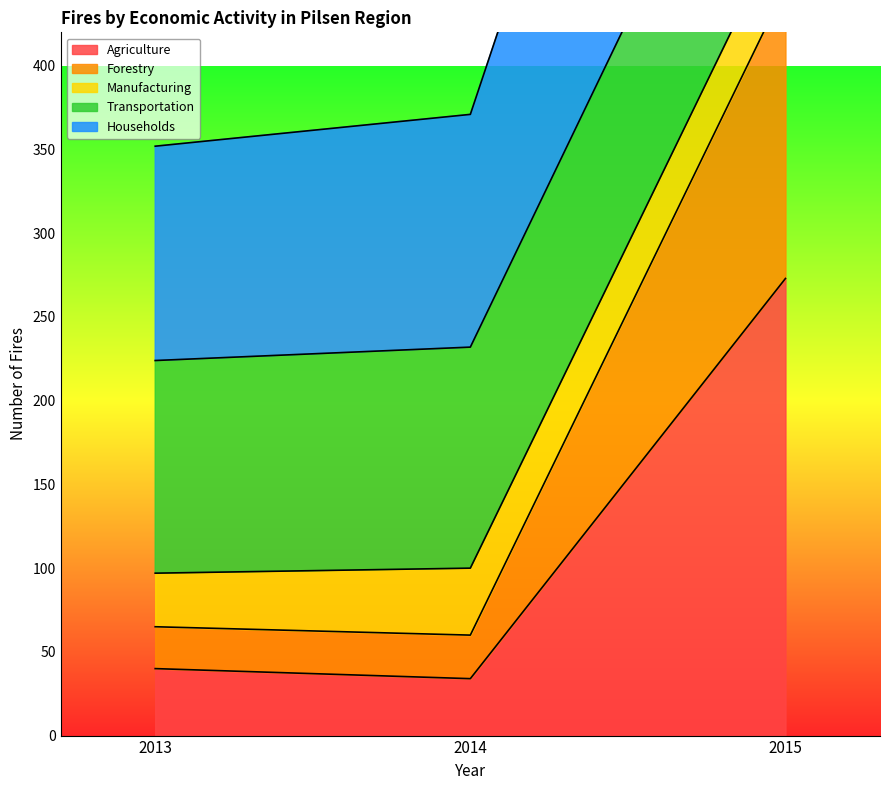

What is the highest value of the Agriculture series?

273